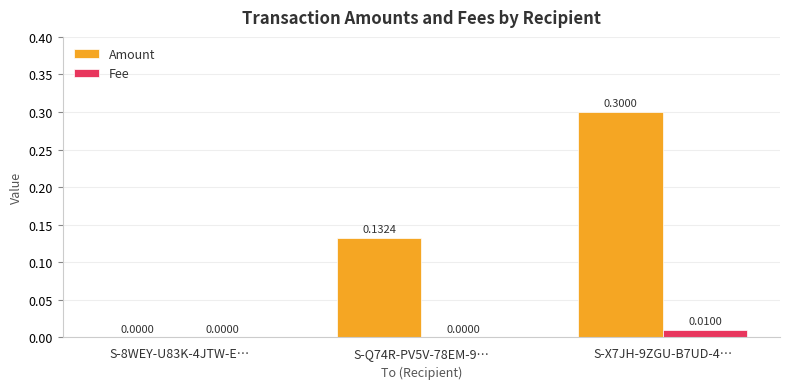

Is it true that Fee equals 0.0 at S-X7JH-9ZGU-B7UD-4…?

True